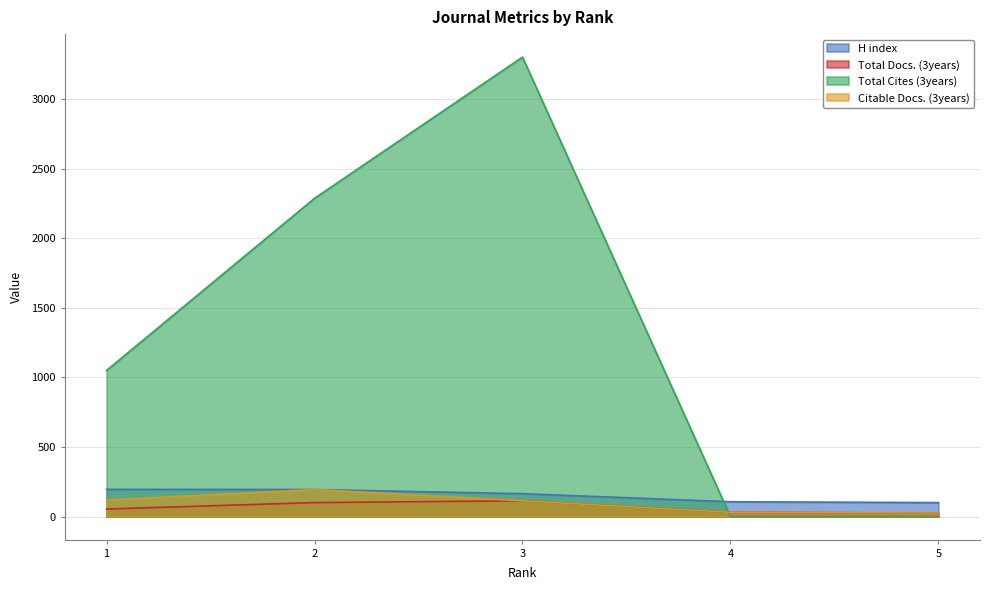

At how many categories does at least one series exceed 2995?

1